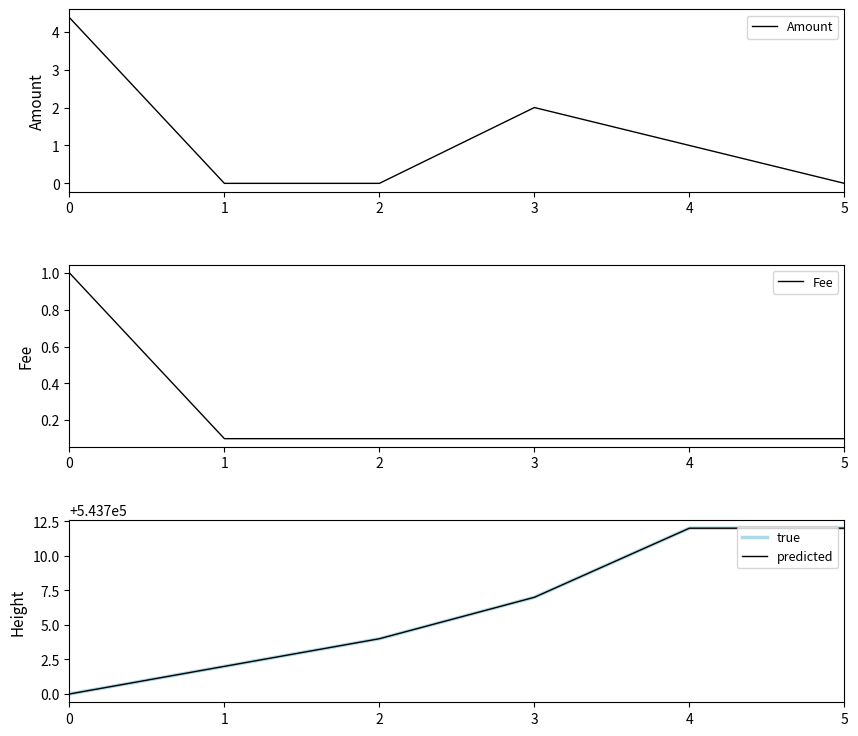

At which category does Amount reach its first local peak?

3